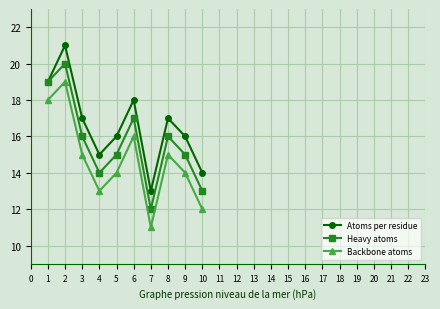

How many data points in Heavy atoms are less than 16?

5